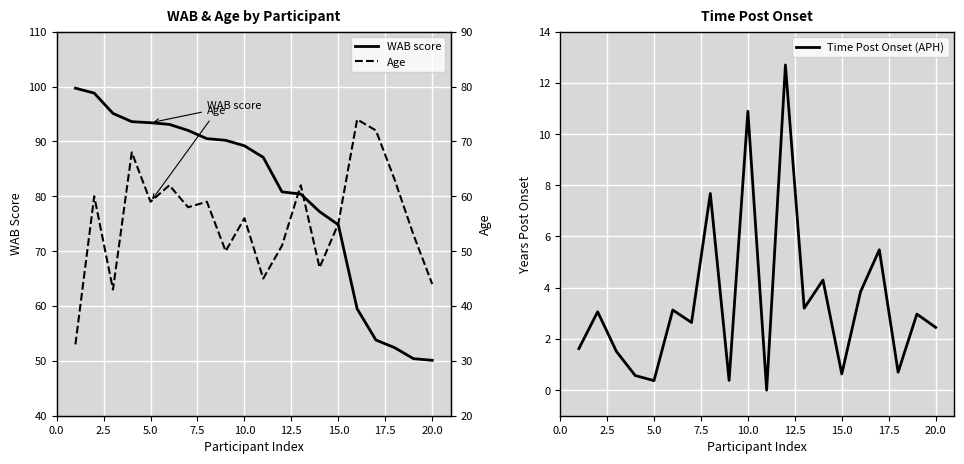

Read the Time Post Onset (APH) value at 10.0.

10.9